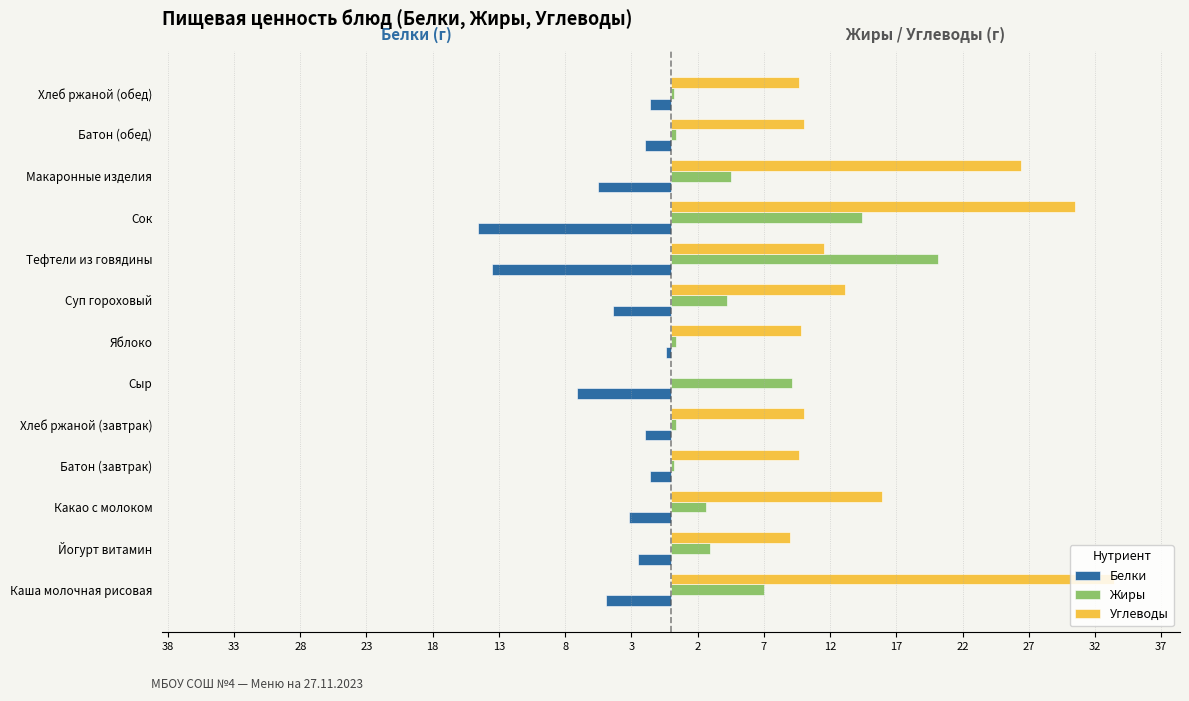

Count the number of data series in this chart.

3